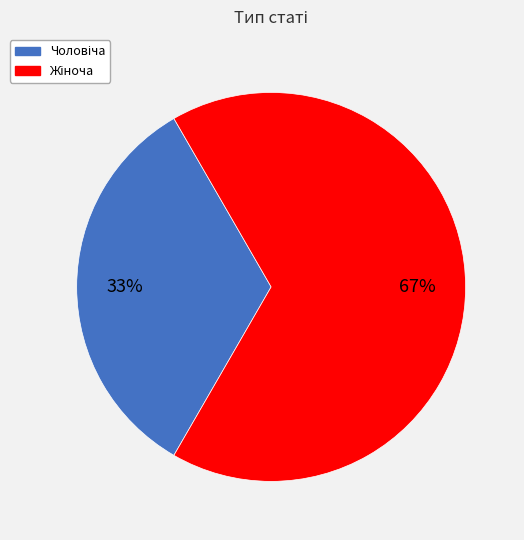

To the nearest percent, what is the average slice percentage?

50%